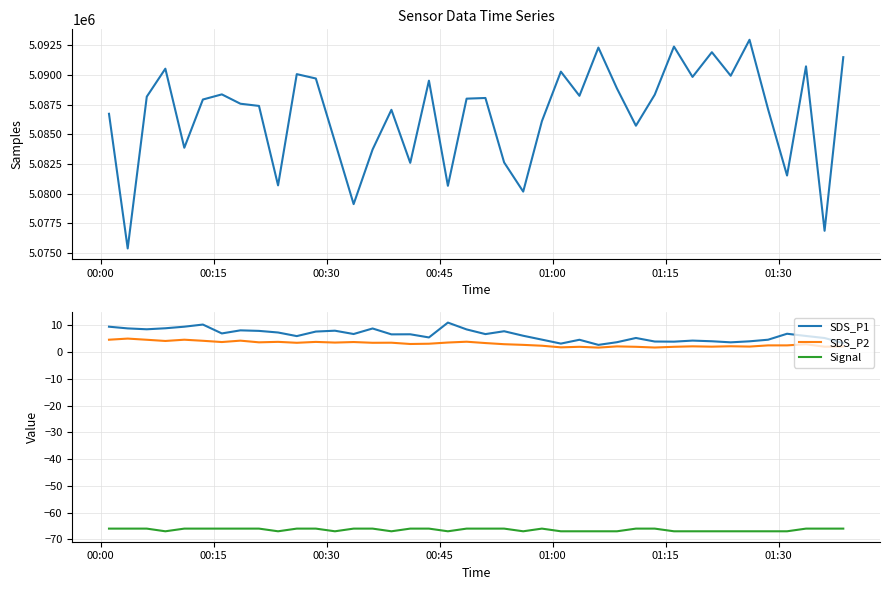

True or false: Samples and SDS_P1 cross at least once.

False